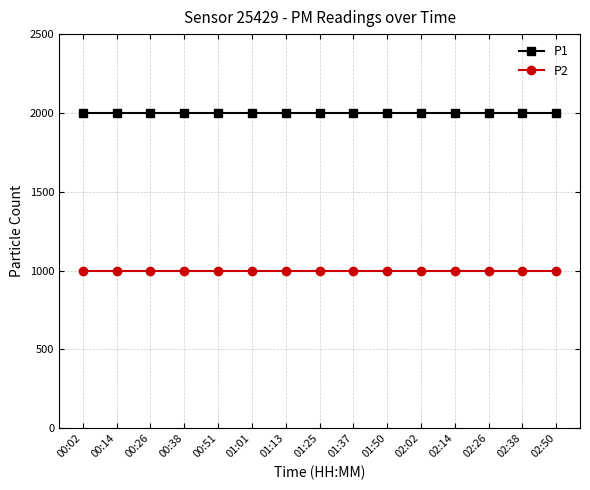

What is the minimum value for P2?

999.9